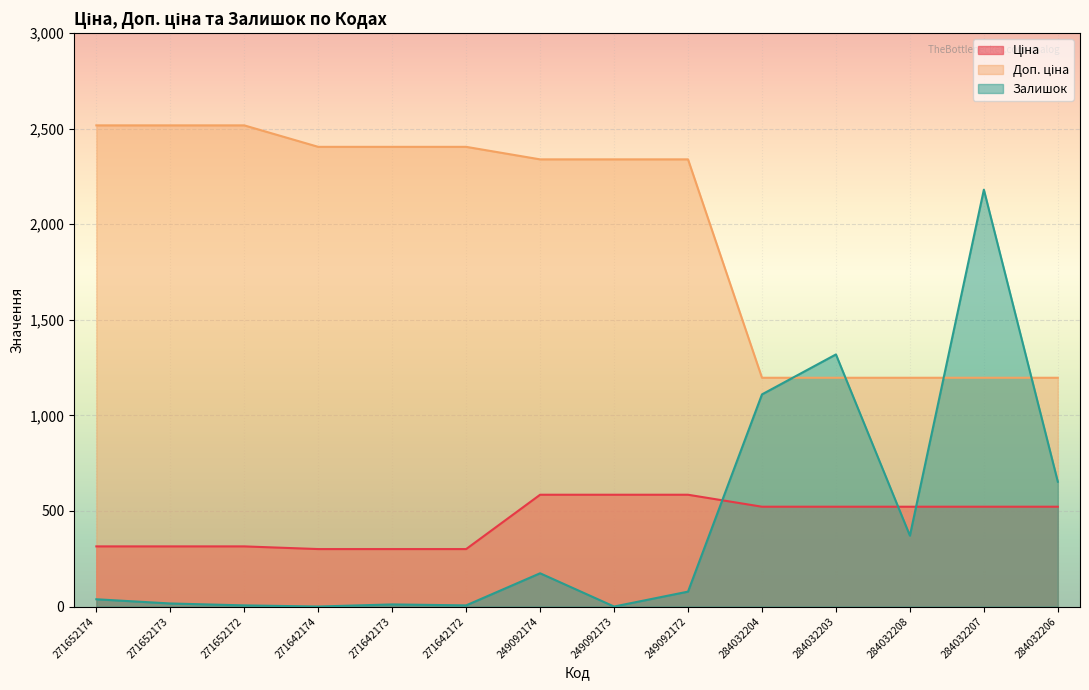

Reading left to right, extract all data points from this chart.

Ціна: 314.7	314.7	314.7	300.6	300.6	300.6	584.9	584.9	584.9	522.2	522.2	522.2	522.2	522.2
Доп. ціна: 2517.5	2517.5	2517.5	2405.2	2405.2	2405.2	2339.7	2339.7	2339.7	1197.0	1197.0	1197.0	1197.0	1197.0
Залишок: 38.0	16.0	6.0	0.0	11.0	6.0	174.0	0.0	78.0	1110.0	1319.0	371.0	2181.0	653.0